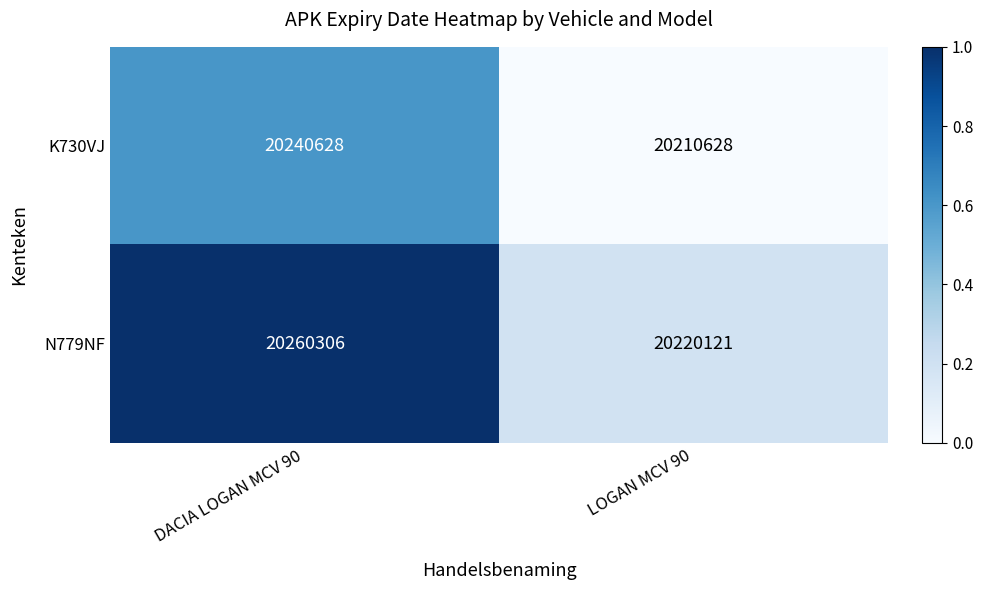

The N779NF series shows 7849791 at DACIA LOGAN MCV 90. True or false?

False